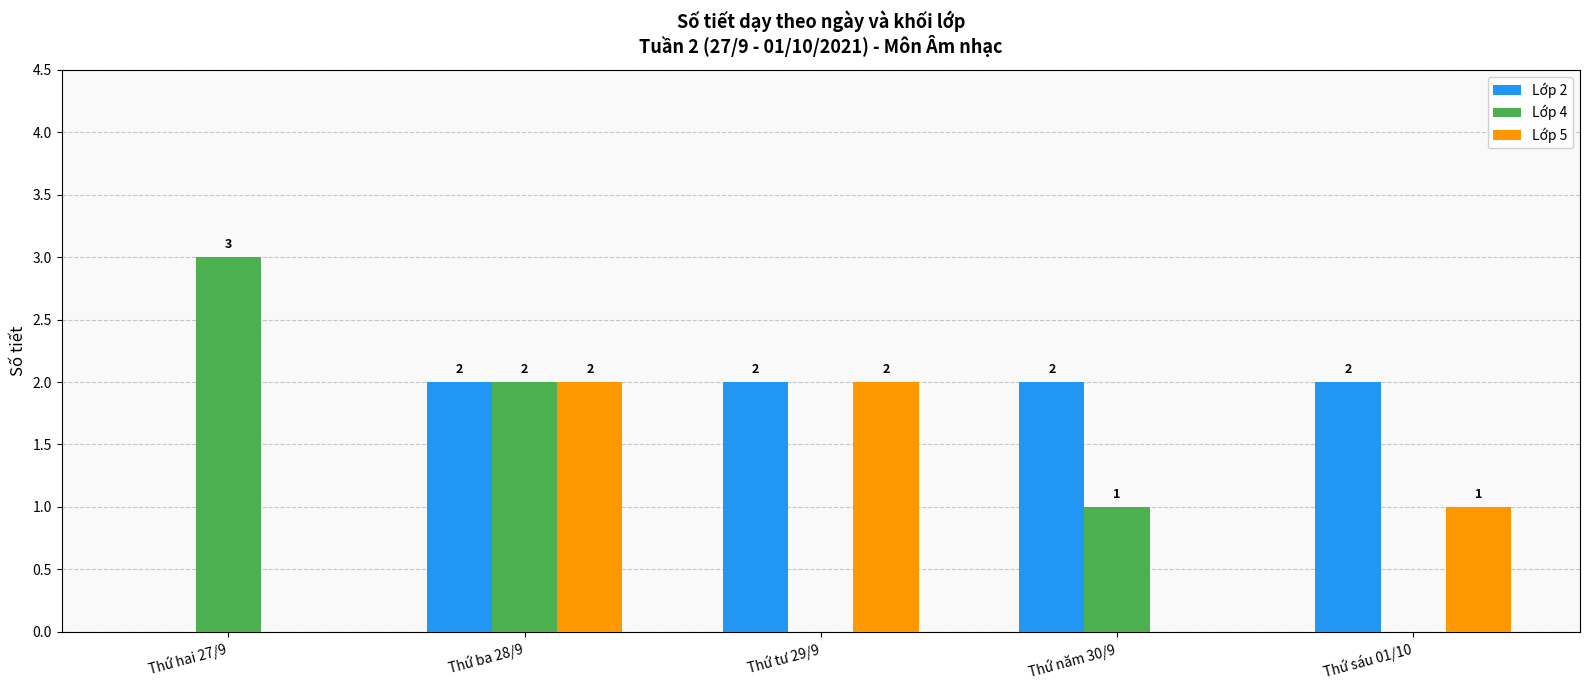

What are all the series names shown in the legend?

Lớp 2, Lớp 4, Lớp 5